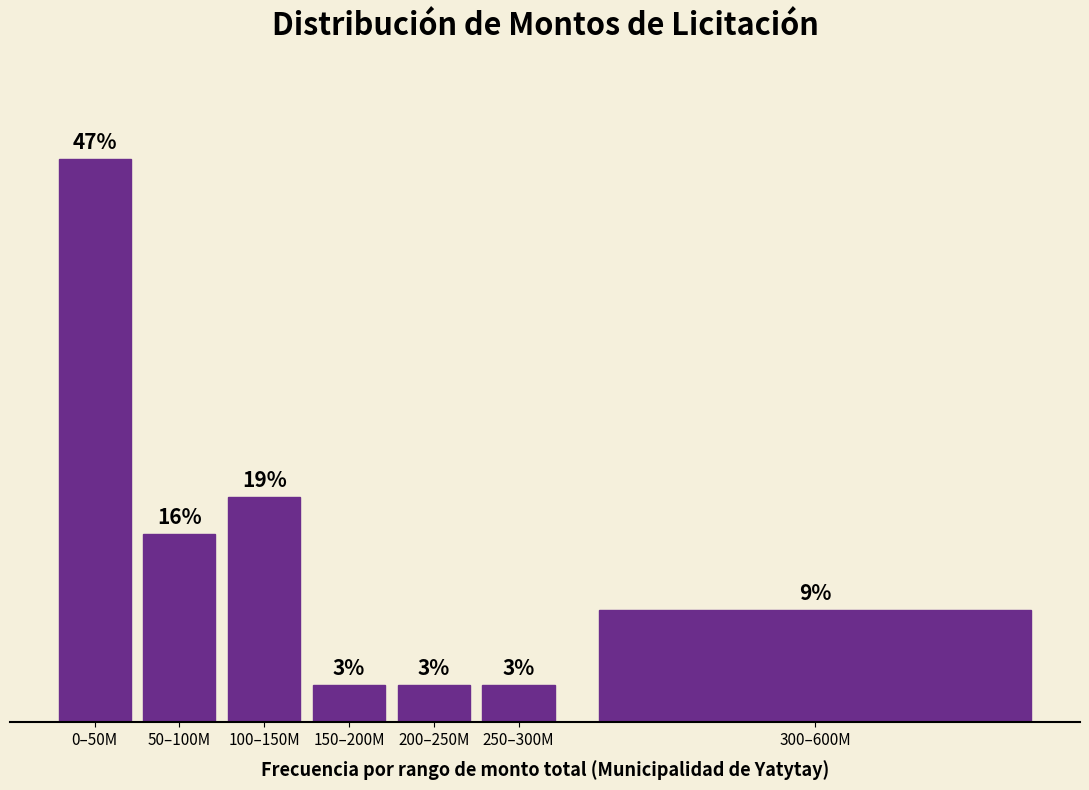

Are the bars horizontal?

No